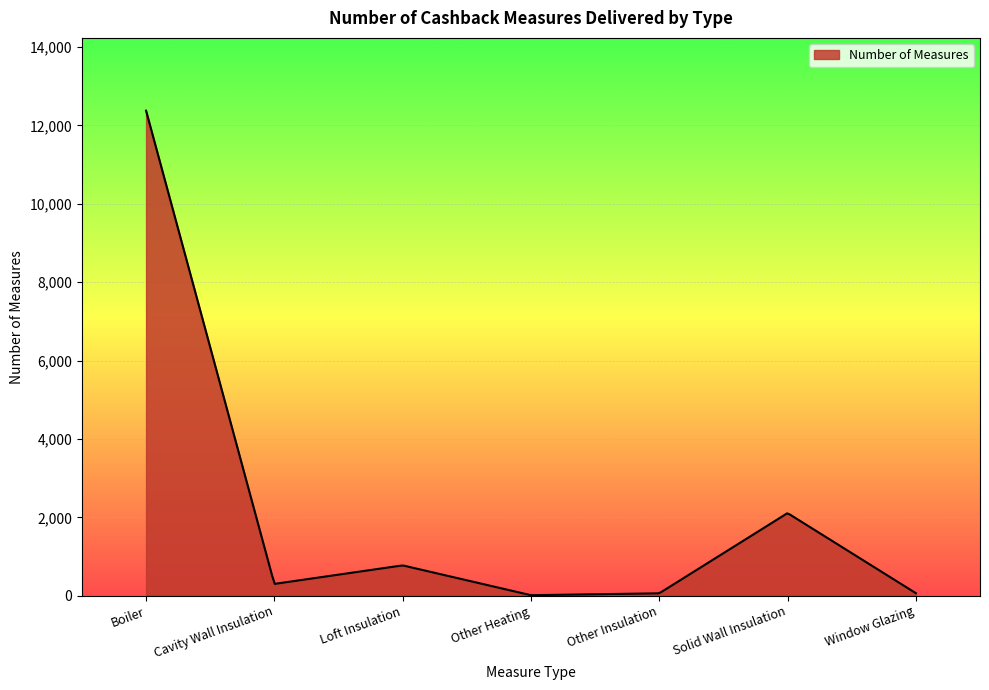

What is the maximum value shown in the chart?

12379.0